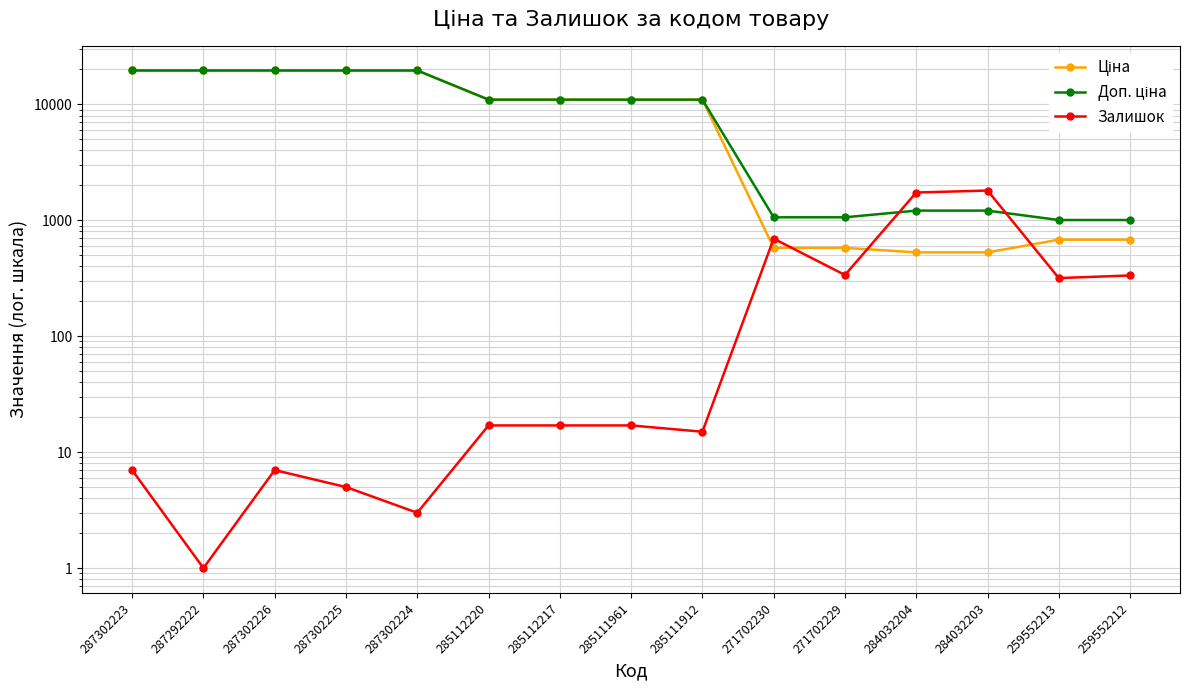

Which series has the largest range (max minus min)?

Ціна